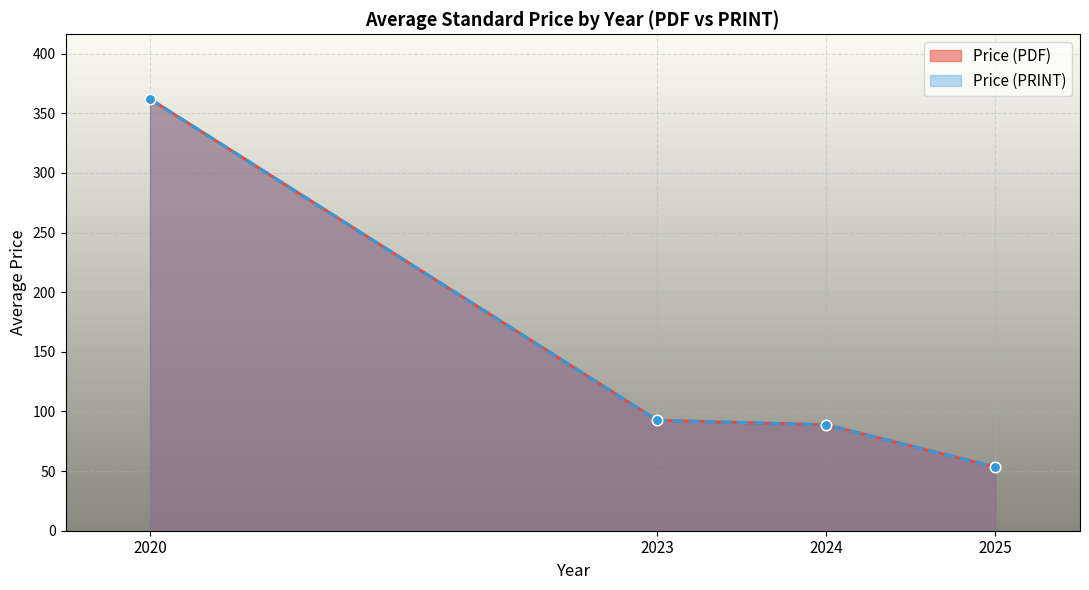

What are all the series names shown in the legend?

Price (PDF), Price (PRINT)